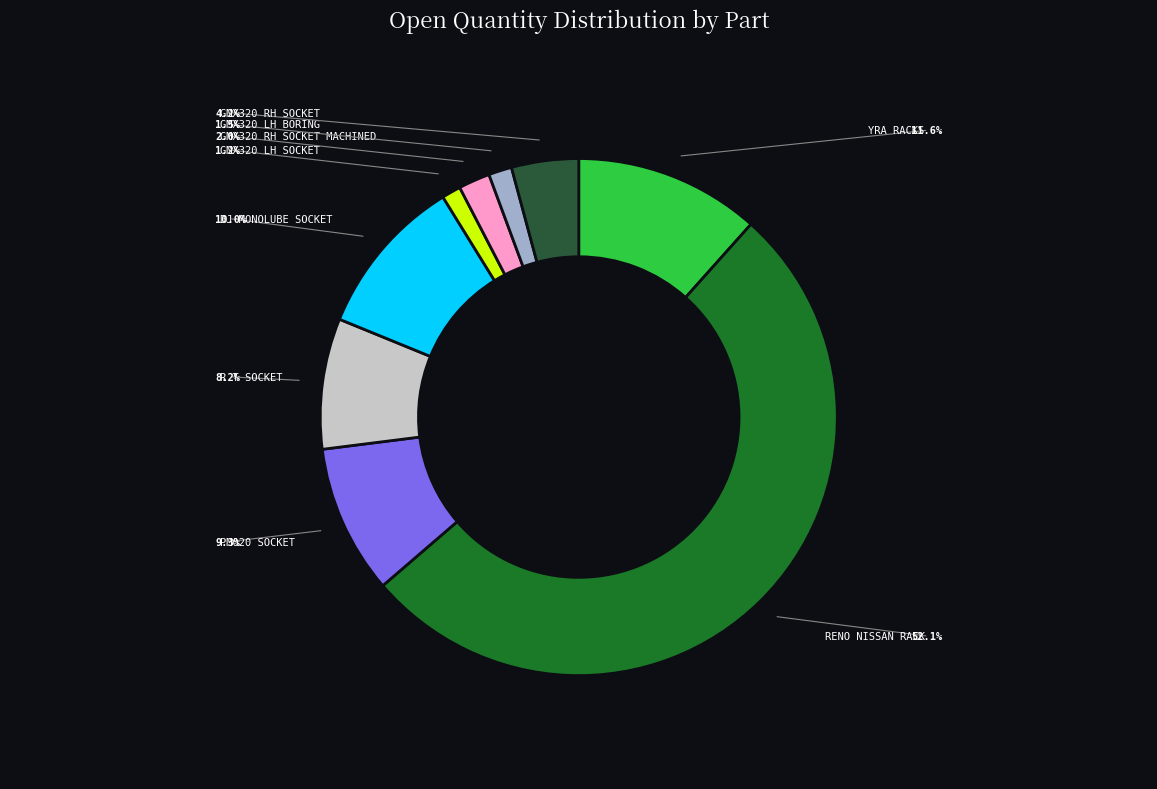

Is there any slice that represents more than half of the pie?

Yes